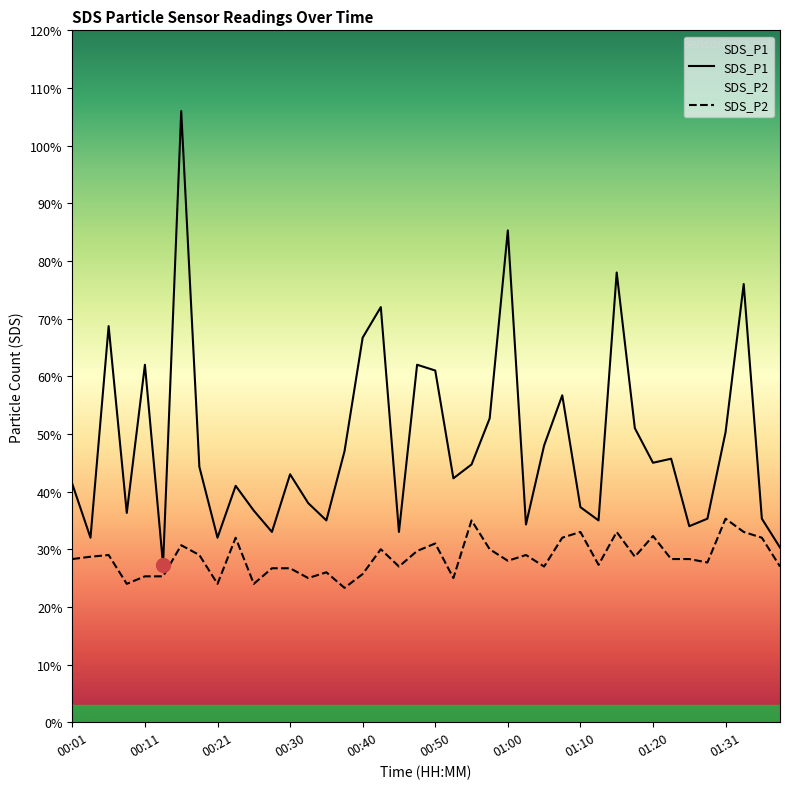

How many interior local peaks does the SDS_P2 series have?

12